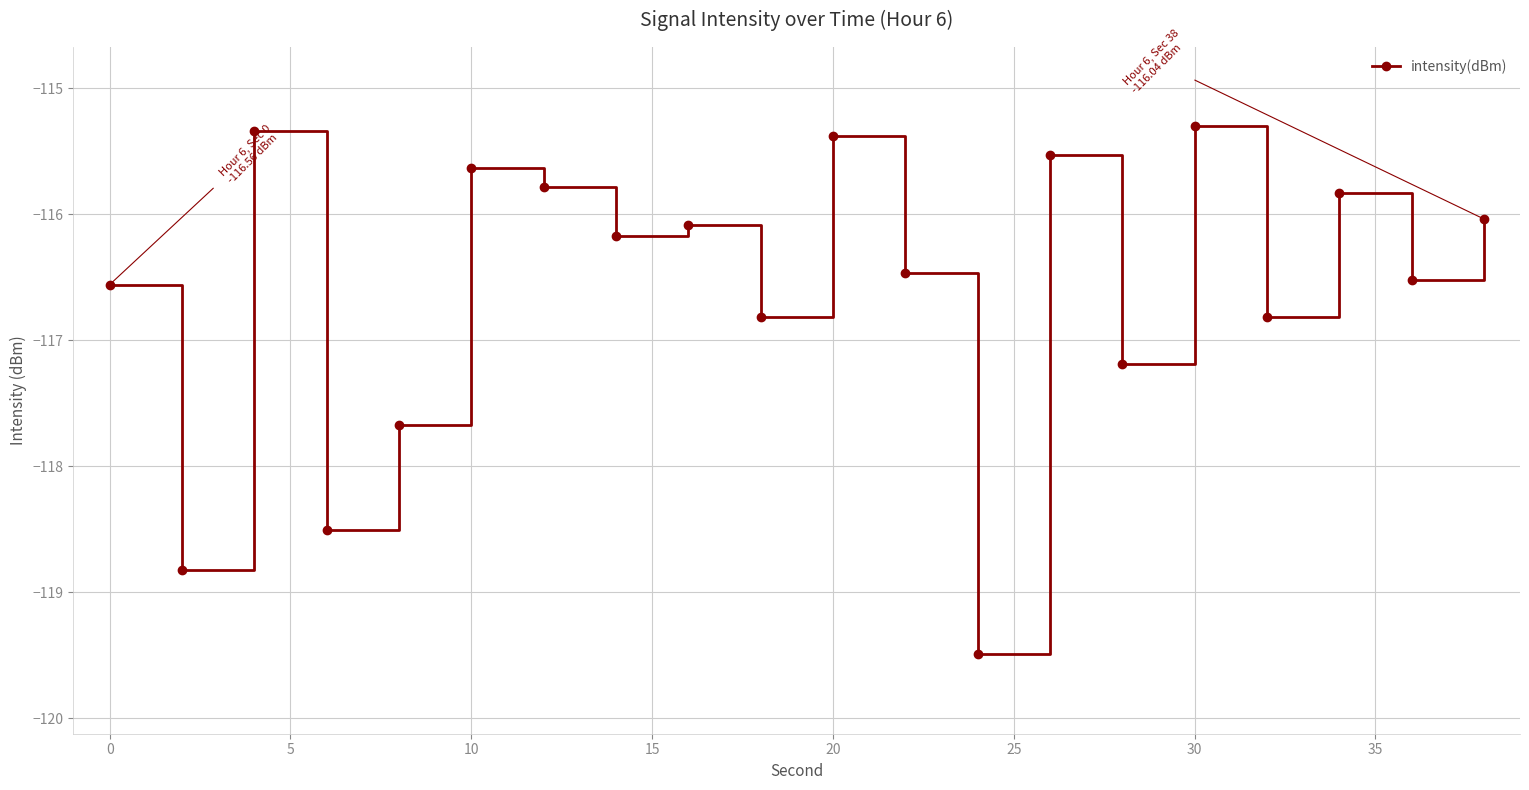

What is the smallest value displayed?

-119.5